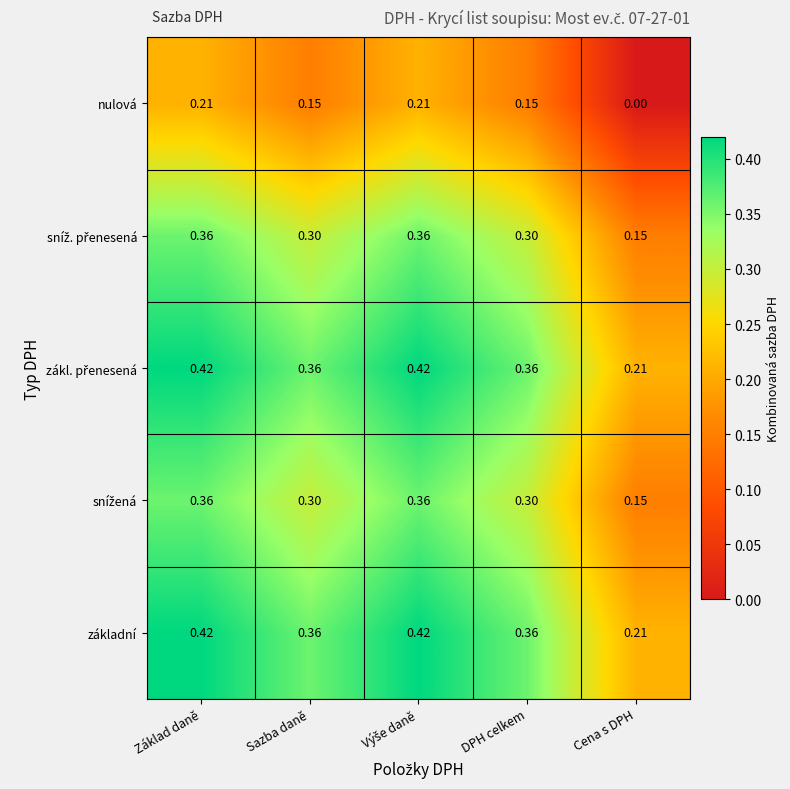

At which category does the chart reach its minimum across all series?

Cena s DPH